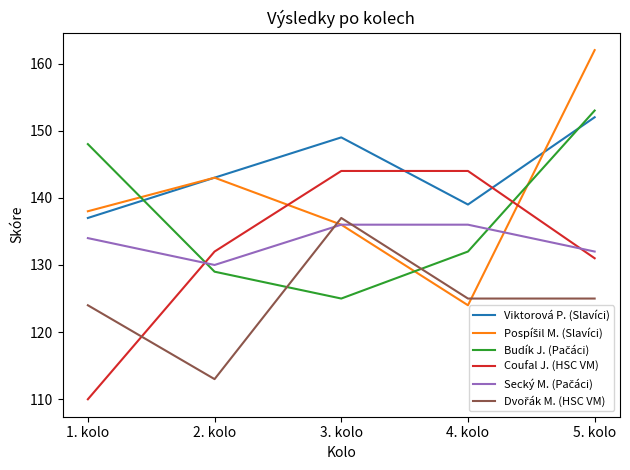

True or false: Viktorová P. (Slavíci) has a value of 99 at 5. kolo.

False